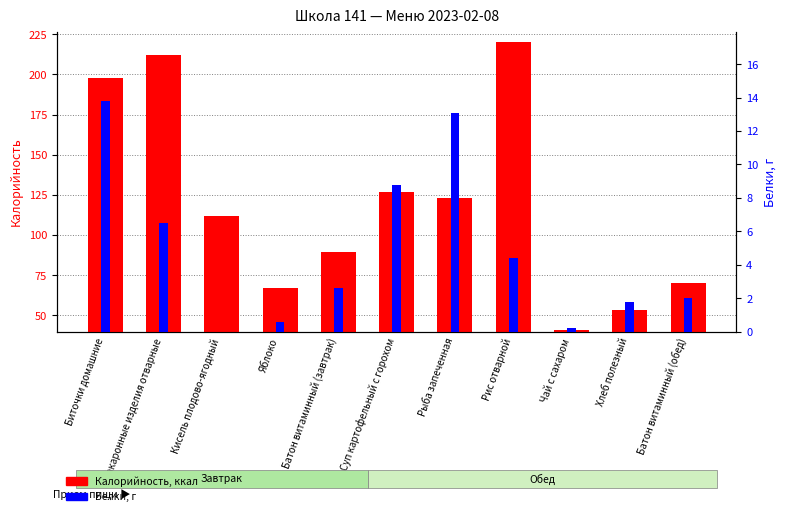

Which series has the largest total across all categories?

Калорийность